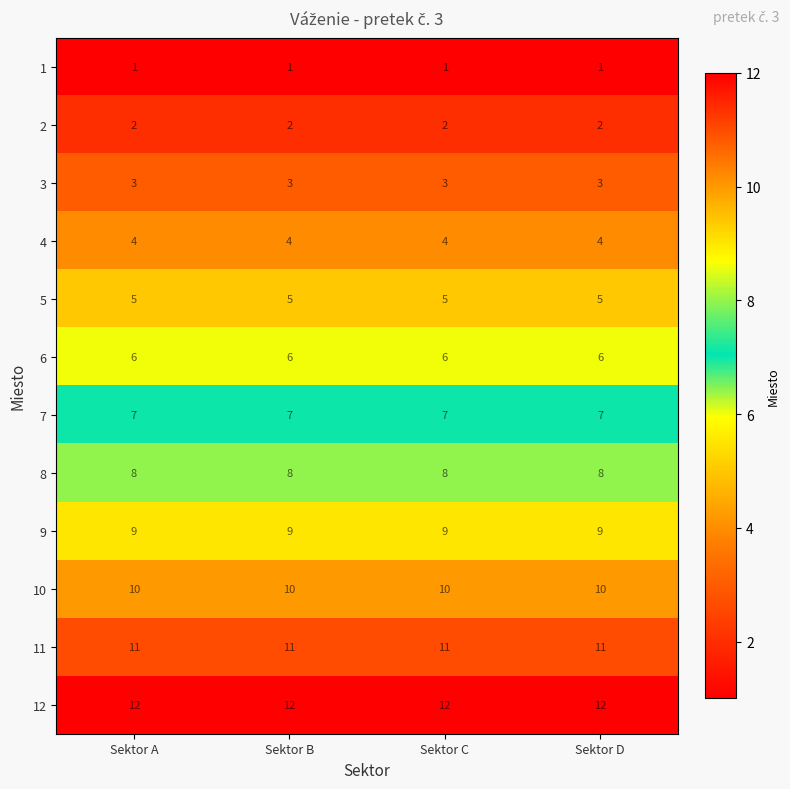

What is the maximum value shown in the chart?

12